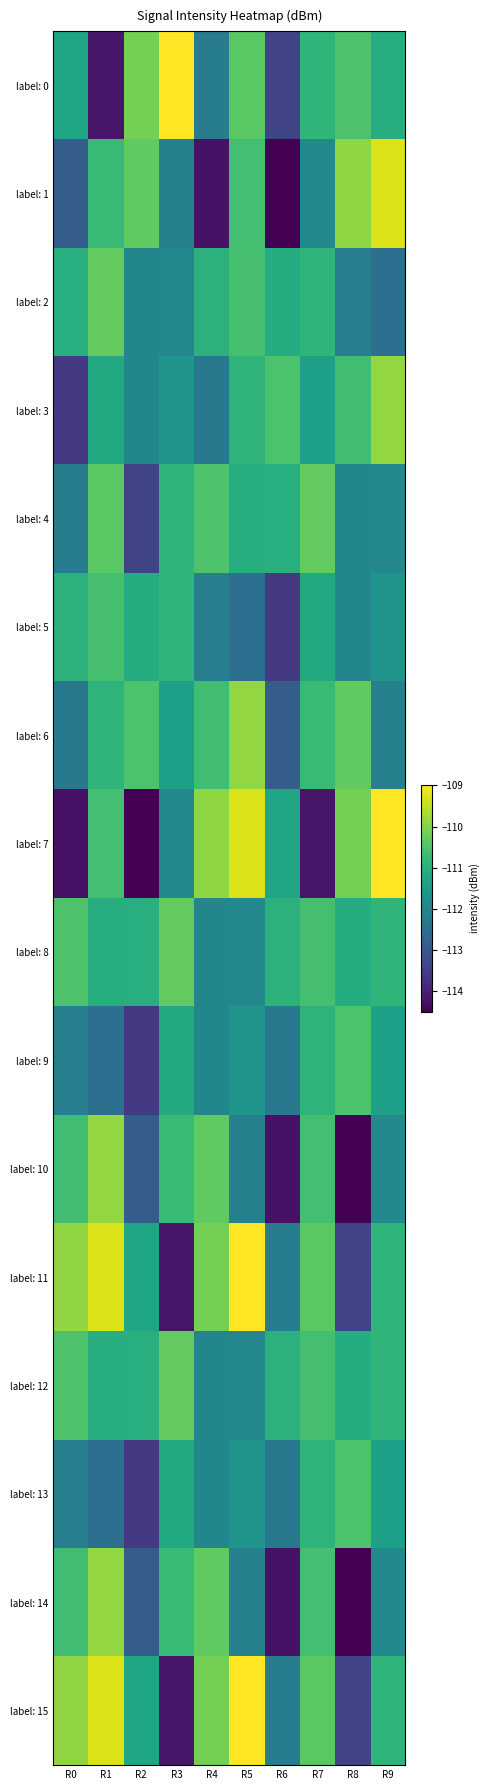

Reading left to right, list all the values displayed in this chart.

label: 0: R0=-111.3	R1=-114.2	R2=-110.1	R3=-109.0	R4=-112.2	R5=-110.4	R6=-113.4	R7=-110.9	R8=-110.5	R9=-111.1
label: 1: R0=-112.9	R1=-110.8	R2=-110.3	R3=-112.1	R4=-114.2	R5=-110.6	R6=-114.5	R7=-111.9	R8=-109.9	R9=-109.3
label: 2: R0=-111.0	R1=-110.3	R2=-112.0	R3=-112.0	R4=-111.0	R5=-110.6	R6=-111.1	R7=-110.9	R8=-112.1	R9=-112.5
label: 3: R0=-113.6	R1=-111.1	R2=-112.0	R3=-111.6	R4=-112.3	R5=-110.9	R6=-110.6	R7=-111.4	R8=-110.7	R9=-109.9
label: 4: R0=-112.2	R1=-110.4	R2=-113.4	R3=-110.9	R4=-110.5	R5=-111.1	R6=-111.0	R7=-110.3	R8=-112.0	R9=-112.0
label: 5: R0=-111.0	R1=-110.6	R2=-111.1	R3=-110.9	R4=-112.1	R5=-112.5	R6=-113.6	R7=-111.1	R8=-112.0	R9=-111.6
label: 6: R0=-112.3	R1=-110.9	R2=-110.6	R3=-111.4	R4=-110.7	R5=-109.9	R6=-112.9	R7=-110.8	R8=-110.3	R9=-112.1
label: 7: R0=-114.2	R1=-110.6	R2=-114.5	R3=-111.9	R4=-109.9	R5=-109.3	R6=-111.3	R7=-114.2	R8=-110.1	R9=-109.0
label: 8: R0=-110.5	R1=-111.1	R2=-111.0	R3=-110.3	R4=-112.0	R5=-112.0	R6=-111.0	R7=-110.6	R8=-111.1	R9=-110.9
label: 9: R0=-112.1	R1=-112.5	R2=-113.6	R3=-111.1	R4=-112.0	R5=-111.6	R6=-112.3	R7=-110.9	R8=-110.6	R9=-111.4
label: 10: R0=-110.7	R1=-109.9	R2=-112.9	R3=-110.8	R4=-110.3	R5=-112.1	R6=-114.2	R7=-110.6	R8=-114.5	R9=-111.9
label: 11: R0=-109.9	R1=-109.3	R2=-111.3	R3=-114.2	R4=-110.1	R5=-109.0	R6=-112.2	R7=-110.4	R8=-113.4	R9=-110.9
label: 12: R0=-110.5	R1=-111.1	R2=-111.0	R3=-110.3	R4=-112.0	R5=-112.0	R6=-111.0	R7=-110.6	R8=-111.1	R9=-110.9
label: 13: R0=-112.1	R1=-112.5	R2=-113.6	R3=-111.1	R4=-112.0	R5=-111.6	R6=-112.3	R7=-110.9	R8=-110.6	R9=-111.4
label: 14: R0=-110.7	R1=-109.9	R2=-112.9	R3=-110.8	R4=-110.3	R5=-112.1	R6=-114.2	R7=-110.6	R8=-114.5	R9=-111.9
label: 15: R0=-109.9	R1=-109.3	R2=-111.3	R3=-114.2	R4=-110.1	R5=-109.0	R6=-112.2	R7=-110.4	R8=-113.4	R9=-110.9